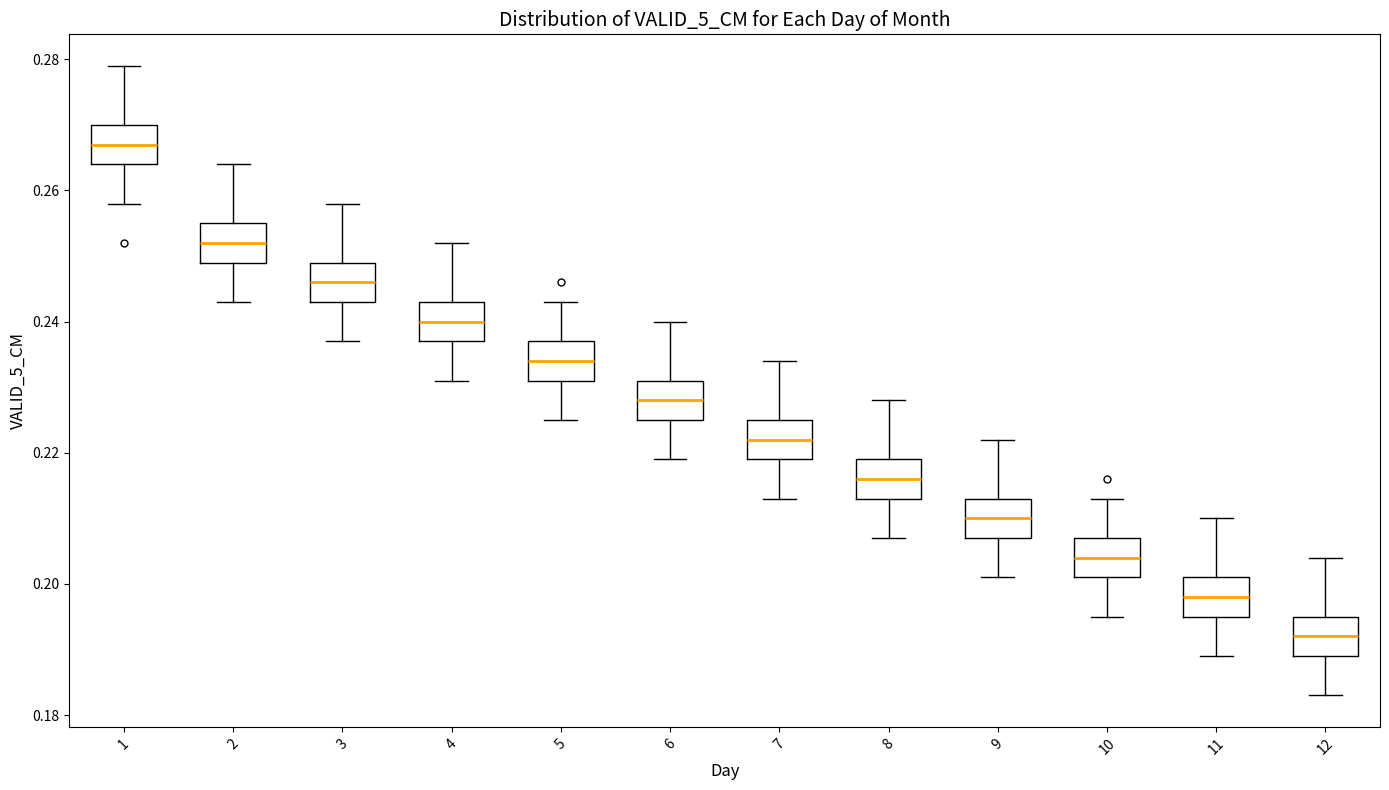

Reading left to right, read every box against the y-axis: the position of its median line, the range the box covers, and the ends of its whiskers. The values are not printed on the chart, so give them approximately, as read against the axis.

1: median 0.268, box 0.264 to 0.270, whiskers 0.258 to 0.280
2: median 0.252, box 0.250 to 0.256, whiskers 0.244 to 0.264
3: median 0.246, box 0.244 to 0.250, whiskers 0.238 to 0.258
4: median 0.240, box 0.238 to 0.244, whiskers 0.232 to 0.252
5: median 0.234, box 0.232 to 0.238, whiskers 0.226 to 0.244
6: median 0.228, box 0.226 to 0.232, whiskers 0.220 to 0.240
7: median 0.222, box 0.220 to 0.226, whiskers 0.214 to 0.234
8: median 0.216, box 0.214 to 0.220, whiskers 0.208 to 0.228
9: median 0.210, box 0.208 to 0.214, whiskers 0.202 to 0.222
10: median 0.204, box 0.202 to 0.208, whiskers 0.196 to 0.214
11: median 0.198, box 0.196 to 0.202, whiskers 0.190 to 0.210
12: median 0.192, box 0.190 to 0.196, whiskers 0.184 to 0.204